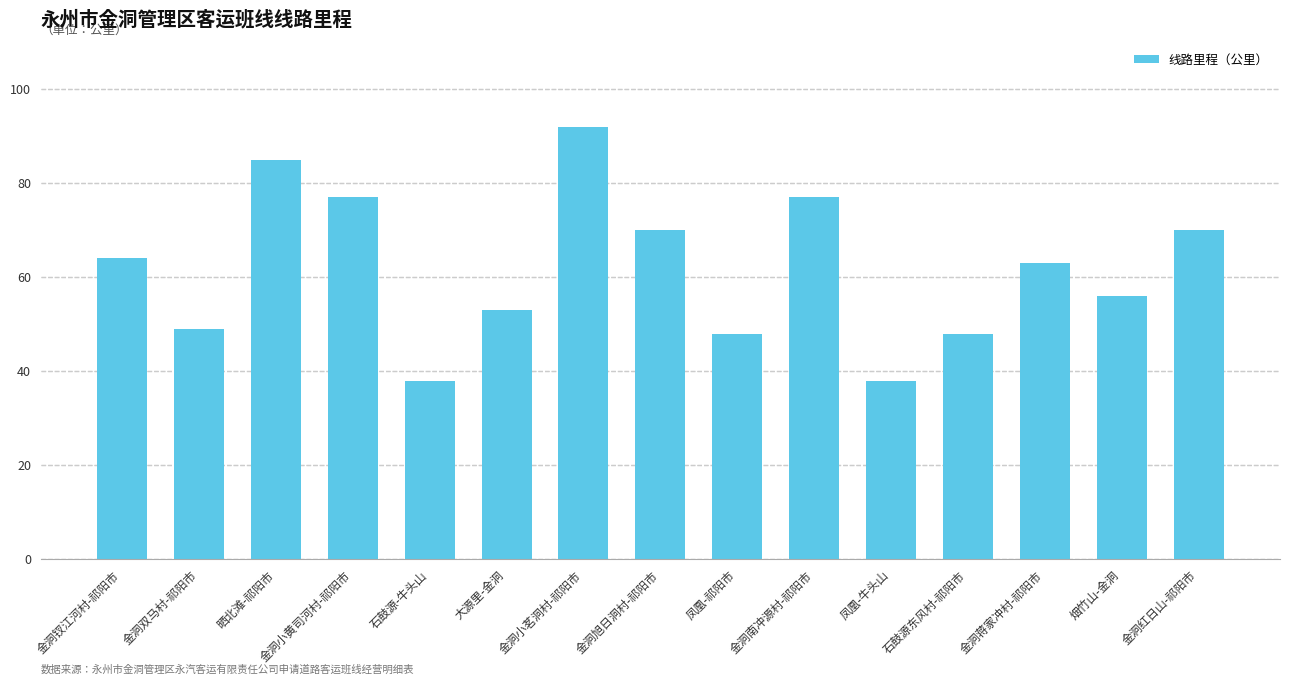

What is the label of the 3rd bar from the left?

晒北滩-祁阳市